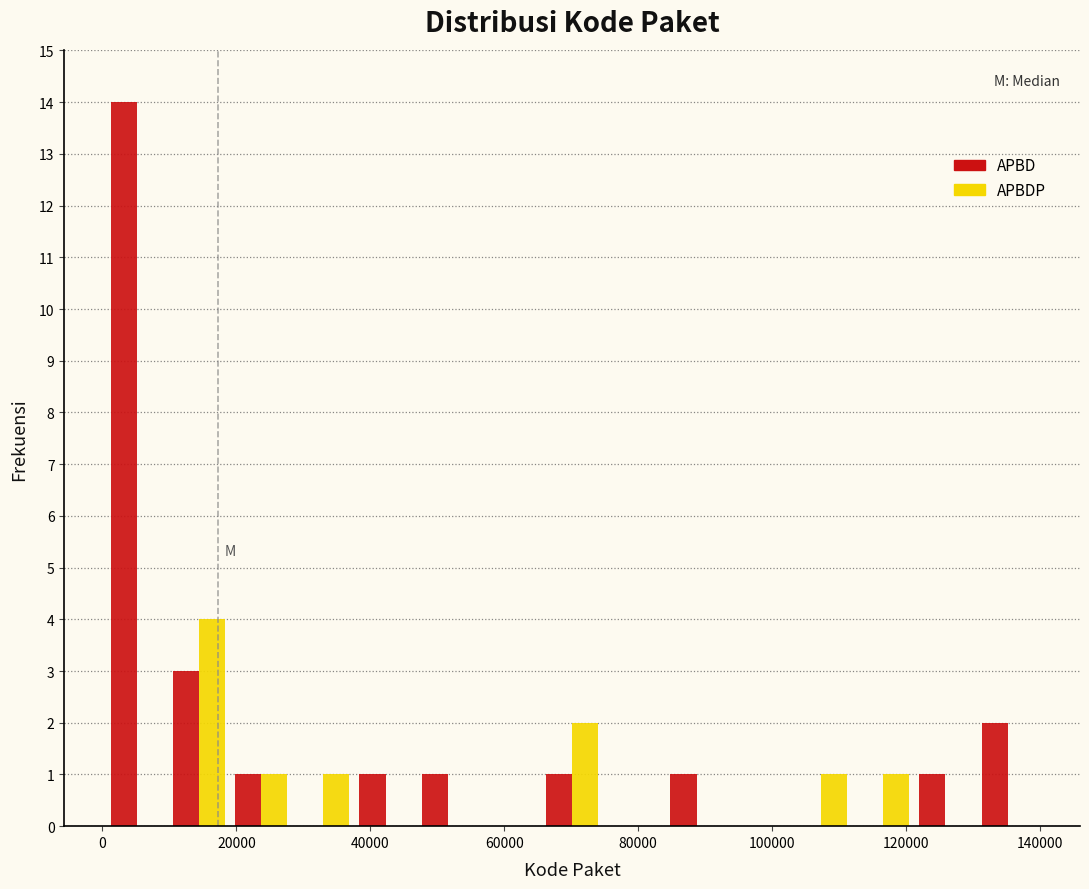

What is the height of the APBDP bar covering 102000 to 112000 on the x-axis? Neither the bar edges nor the heights are printed on the chart, so give them approximately, as read against the axes.

1